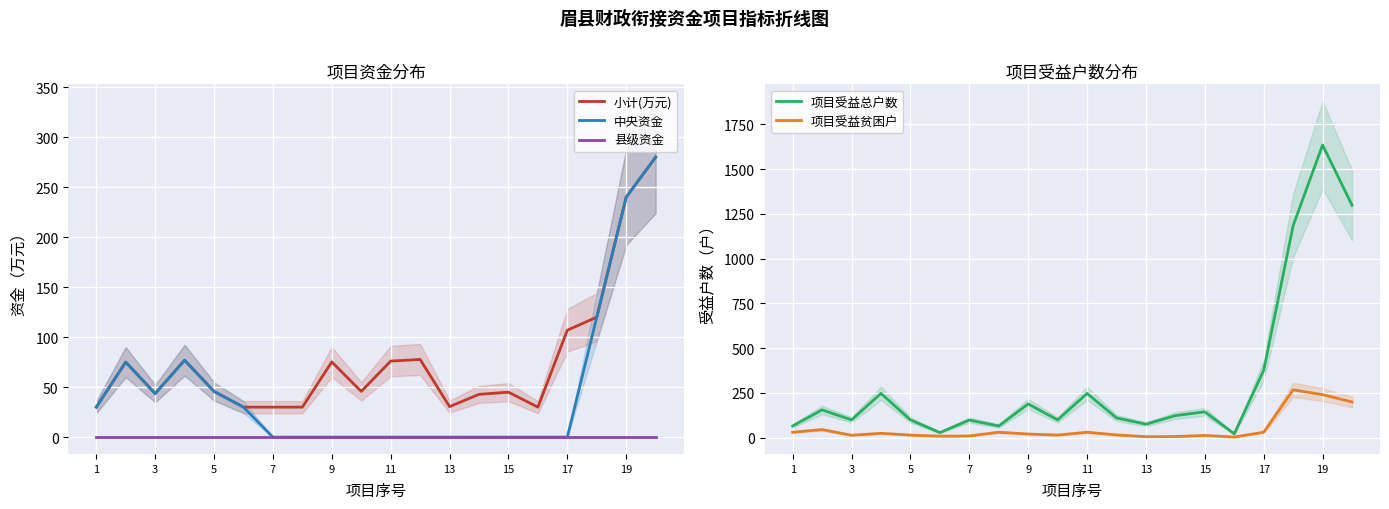

Reading right to left, transcribe all the data shown in this chart.

小计(万元): 280.0	240.0	120.0	106.9	30.0	45.0	42.8	30.5	77.7	76.0	45.7	75.2	30.0	30.0	30.0	45.7	76.9	43.6	75.0	30.0
中央资金: 280.0	240.0	120.0	0.0	0.0	0.0	0.0	0.0	0.0	0.0	0.0	0.0	0.0	0.0	30.0	45.7	76.9	43.6	75.0	30.0
县级资金: 0.0	0.0	0.0	0.0	0.0	0.0	0.0	0.0	0.0	0.0	0.0	0.0	0.0	0.0	0.0	0.0	0.0	0.0	0.0	0.0
项目受益总户数: 1299.0	1635.0	1185.0	376.0	21.0	144.0	123.0	75.0	110.0	247.0	99.0	188.0	65.0	98.0	28.0	99.0	247.0	99.0	155.0	65.0
项目受益贫困户: 199.0	240.0	267.0	30.0	3.0	12.0	6.0	5.0	15.0	30.0	14.0	20.0	30.0	9.0	8.0	14.0	24.0	13.0	45.0	30.0